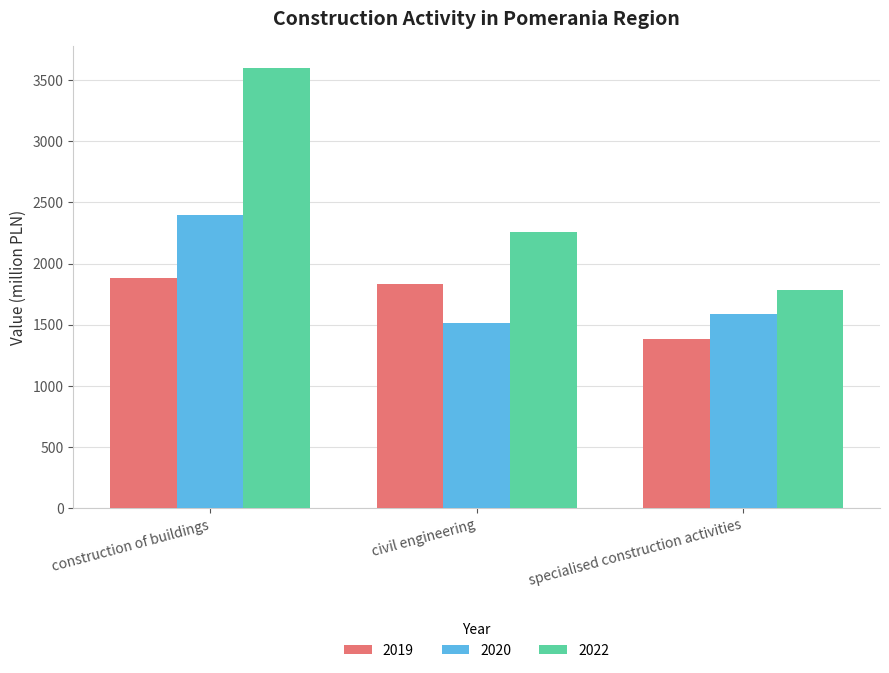

List the series in order of their peak value, lowest first.

2019, 2020, 2022